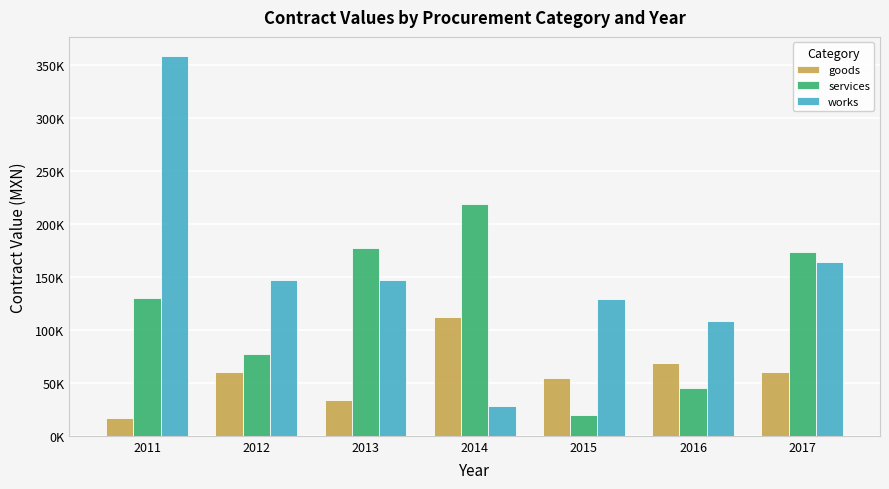

Does the chart contain stacked bars?

No